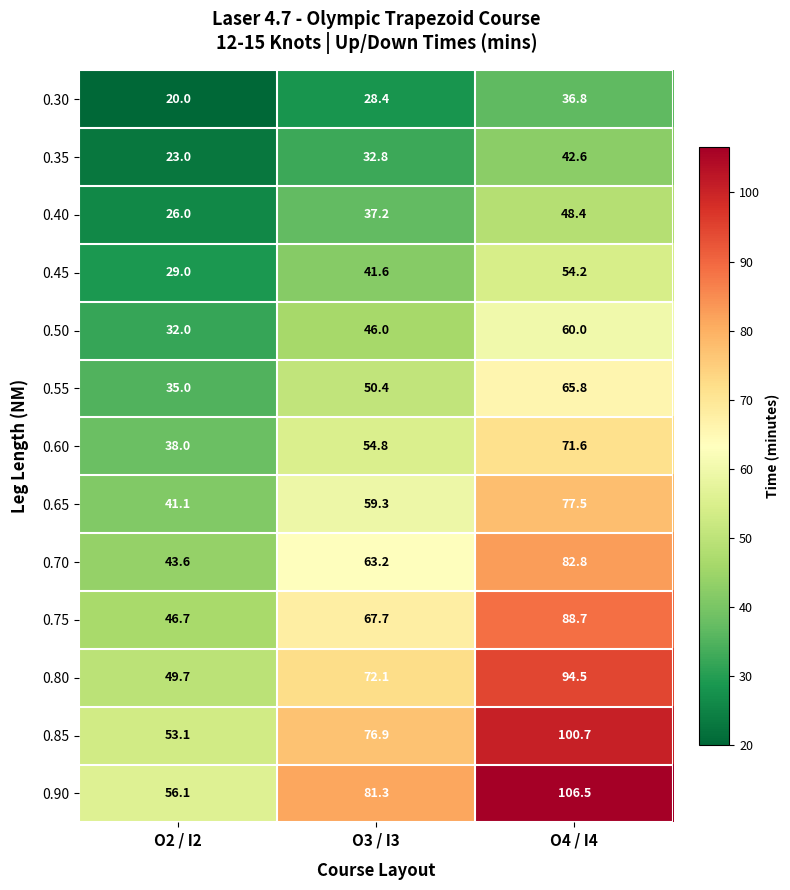

What is the highest value of the 0.60 series?

71.6